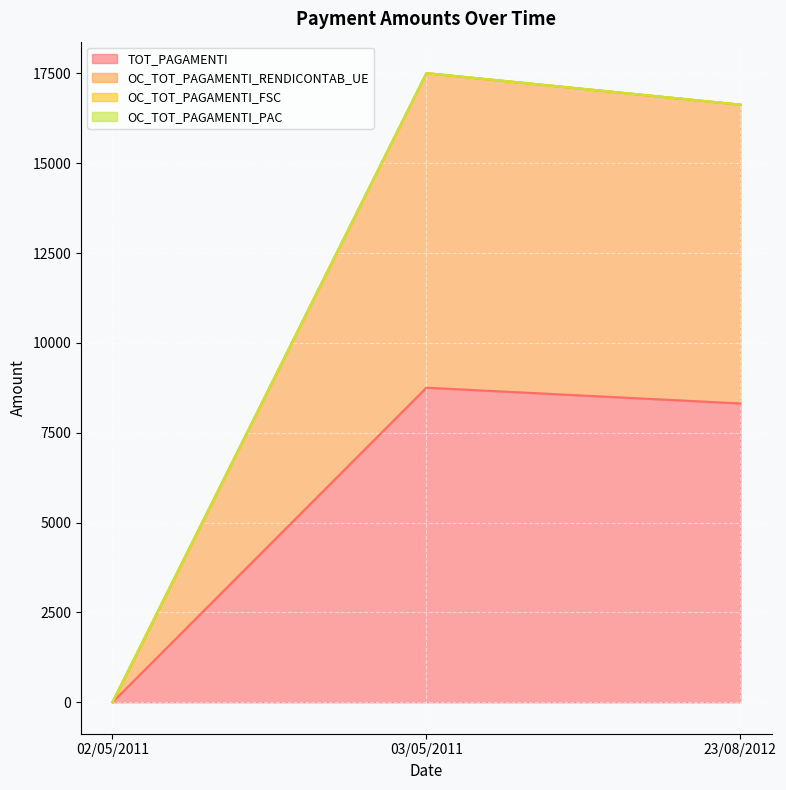

Which category has the highest value in the TOT_PAGAMENTI series?

03/05/2011